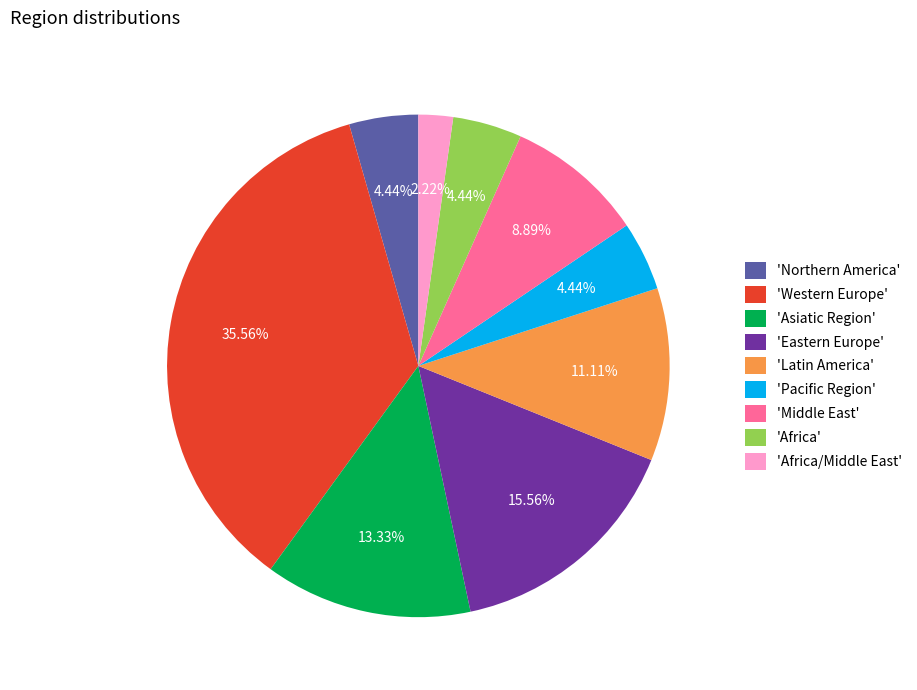

Count the number of slices in the pie.

9